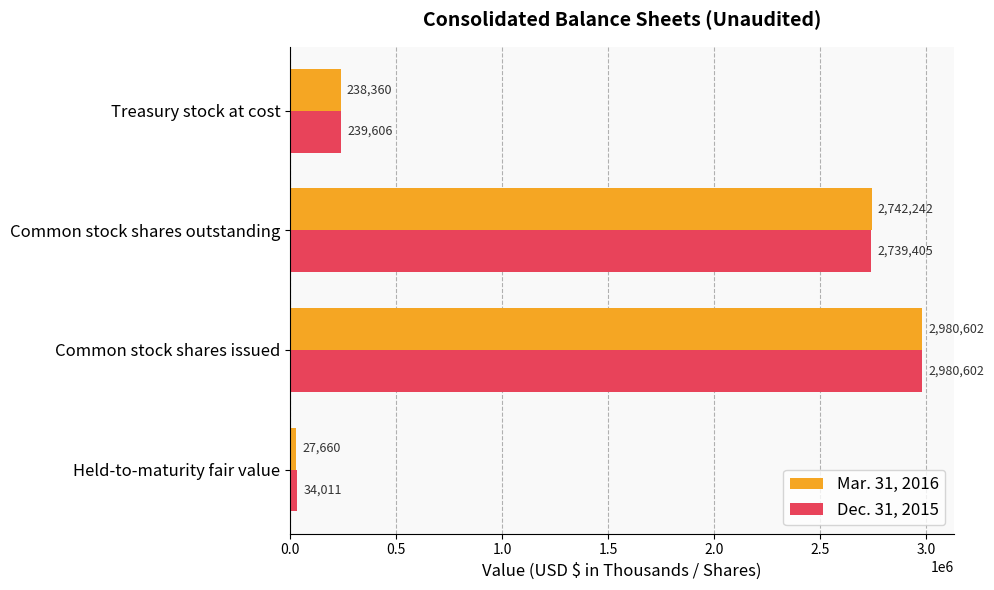

What is the difference between the maximum and minimum values in the Dec. 31, 2015 series?

2946591